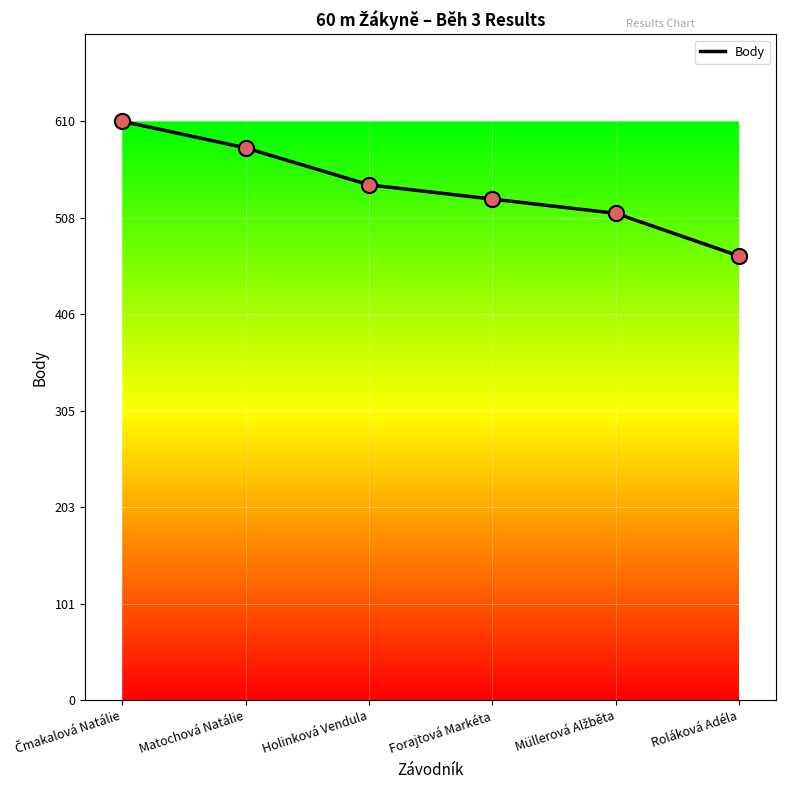

What is the ratio of the value at Forajtová Markéta to the value at Roláková Adéla?

1.1